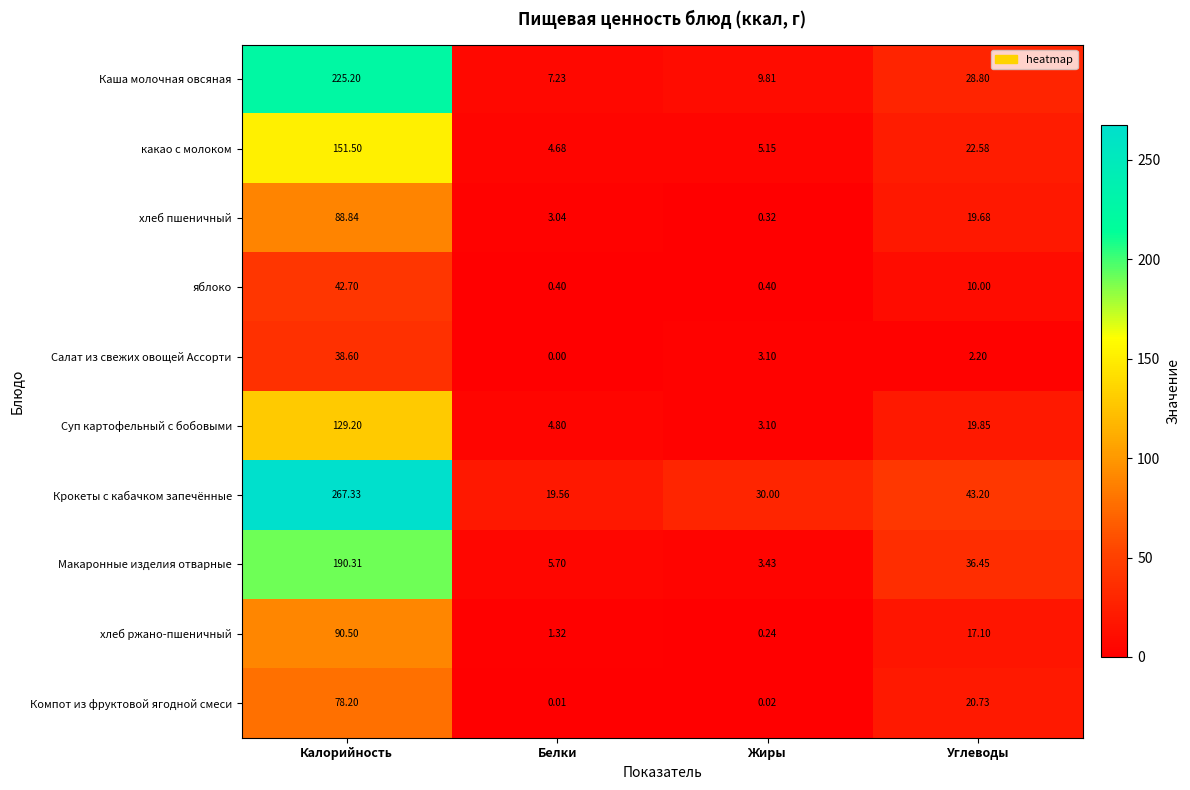

Where is Крокеты с кабачком запечённые nearest to the value 143?

Углеводы